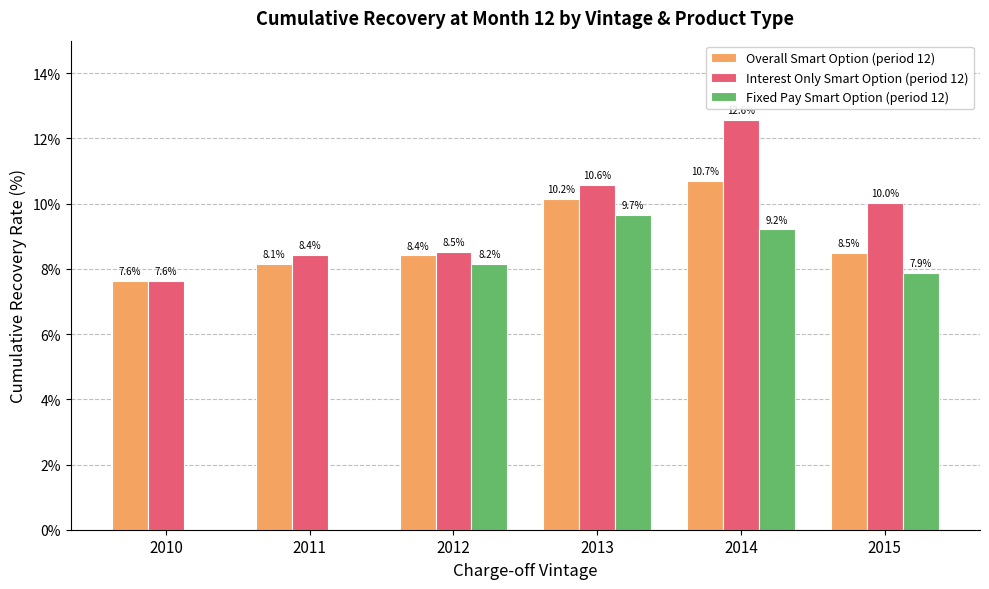

Is it true that Interest Only Smart Option (period 12) equals 5.4 at 2012?

False